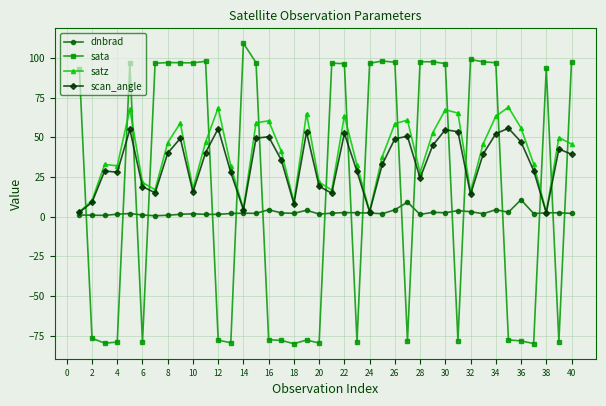

True or false: dnbrad and sata intersect in this chart.

True